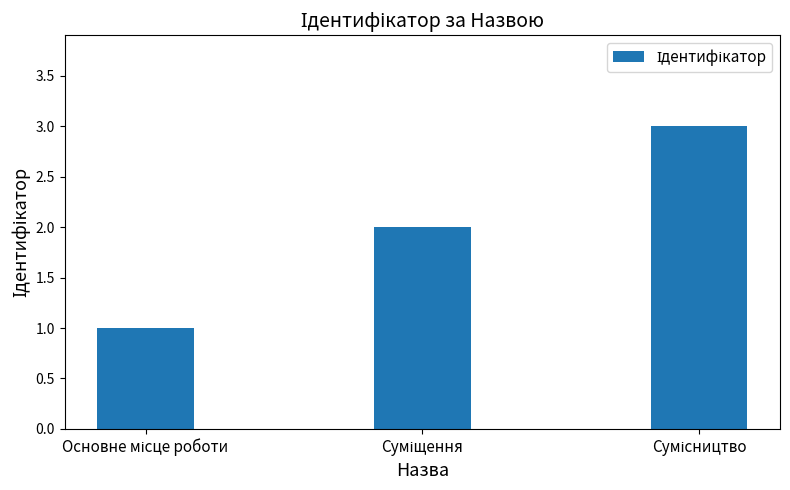

What is the greatest value displayed?

3